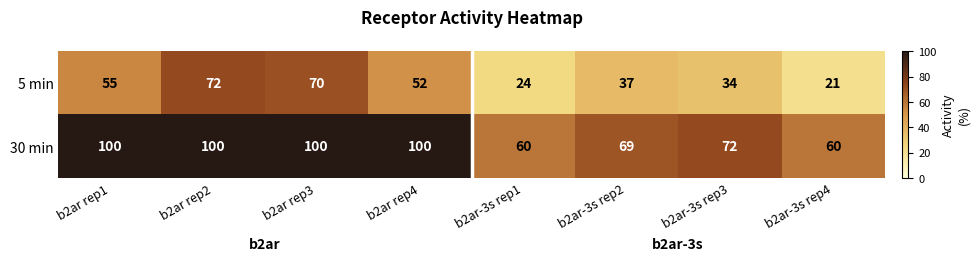

Count the number of categories in the chart.

8